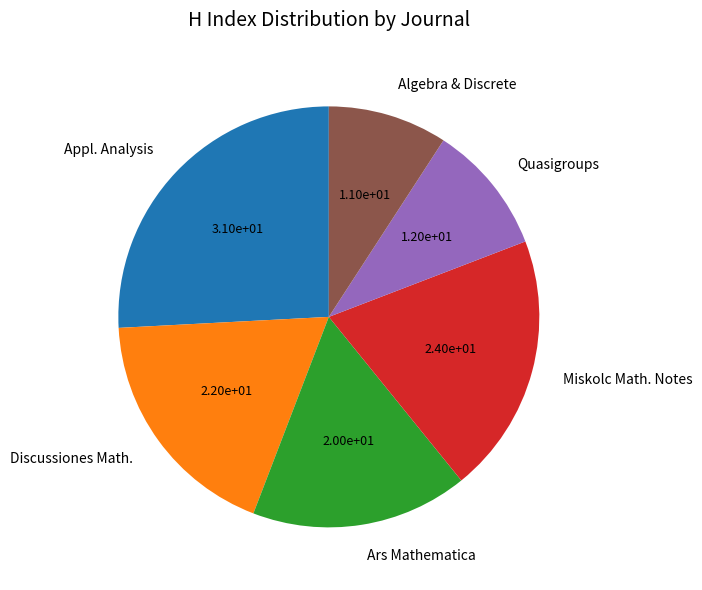

Is there any slice that represents more than half of the pie?

No